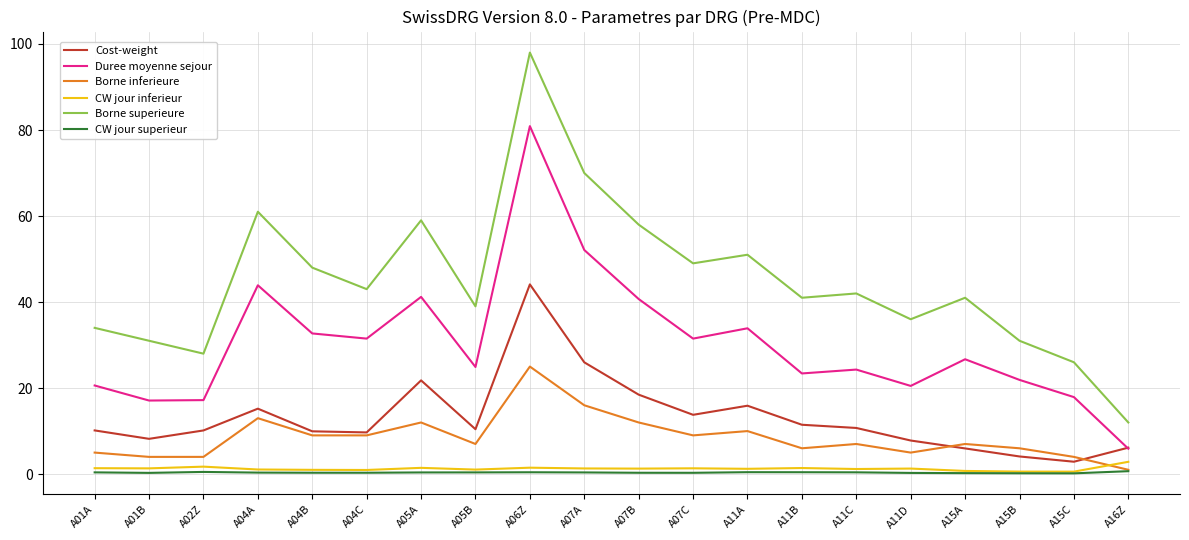

Where is the first local maximum for Borne superieure?

A04A